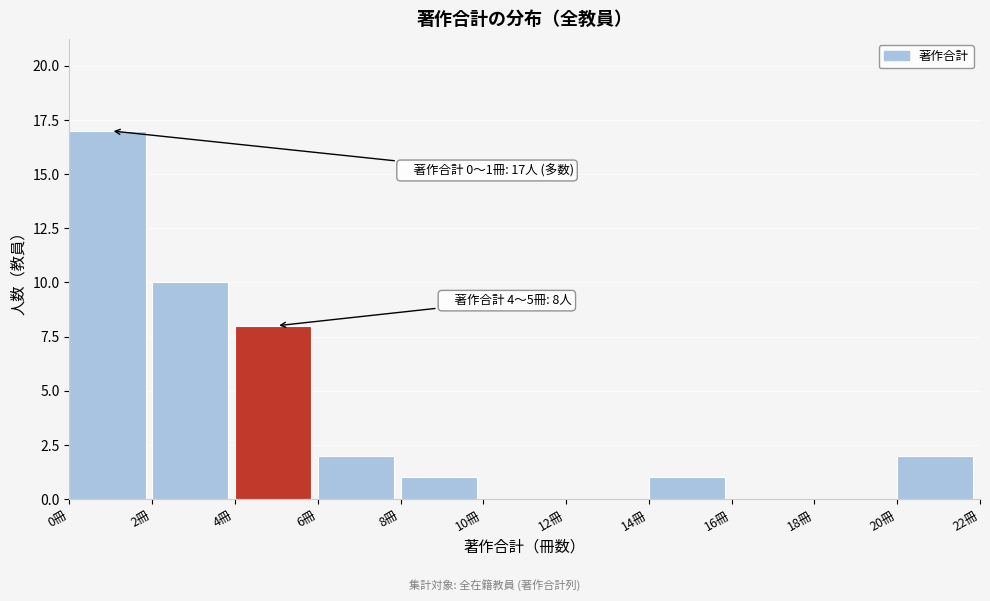

Over which range of the x-axis is the bar tallest?

0 to 2